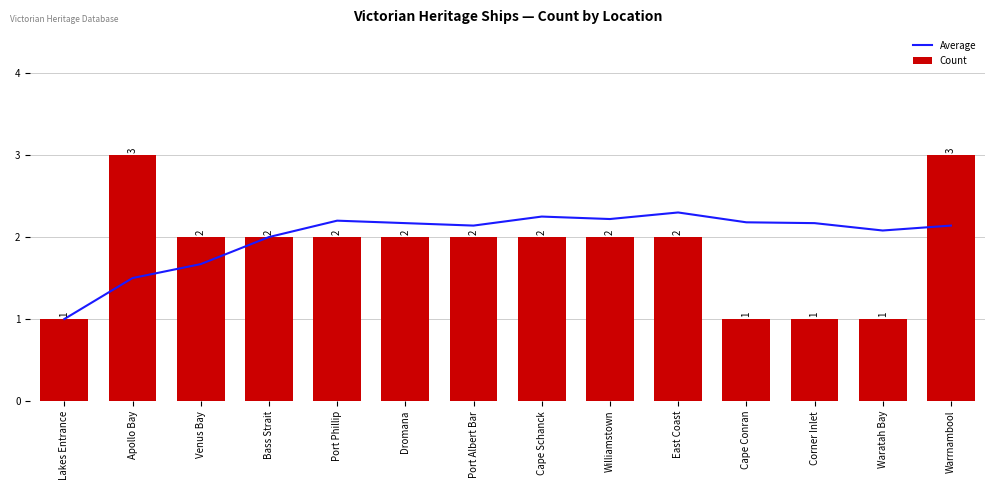

What is the value of the Count bar at the 11th from the left?

1